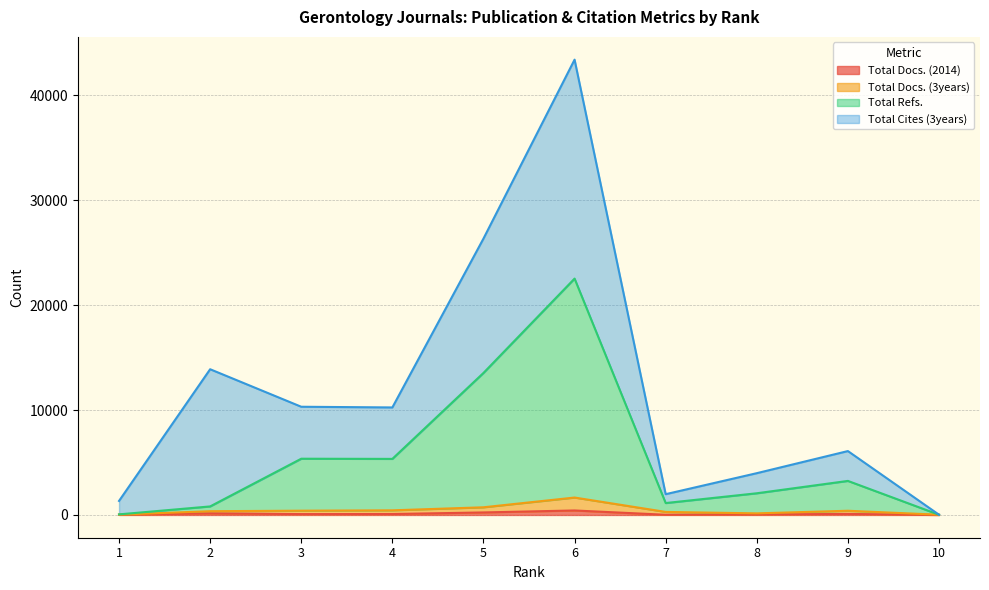

What is the approximate value of Total Docs. (2014) at 3, to the nearest 50?

100